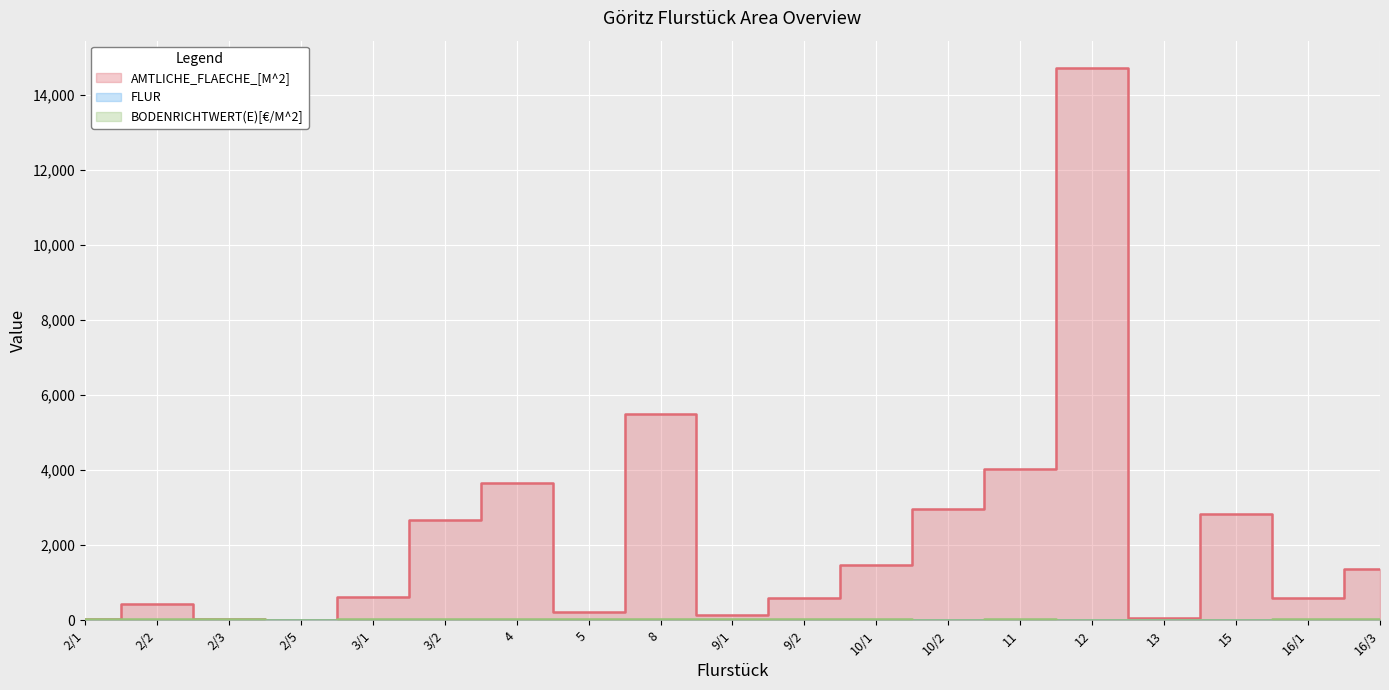

List the labels in order of AMTLICHE_FLAECHE_[M^2] value, largest first.

12, 8, 11, 4, 10/2, 15, 3/2, 10/1, 16/3, 3/1, 9/2, 16/1, 2/2, 5, 9/1, 13, 2/1, 2/3, 2/5